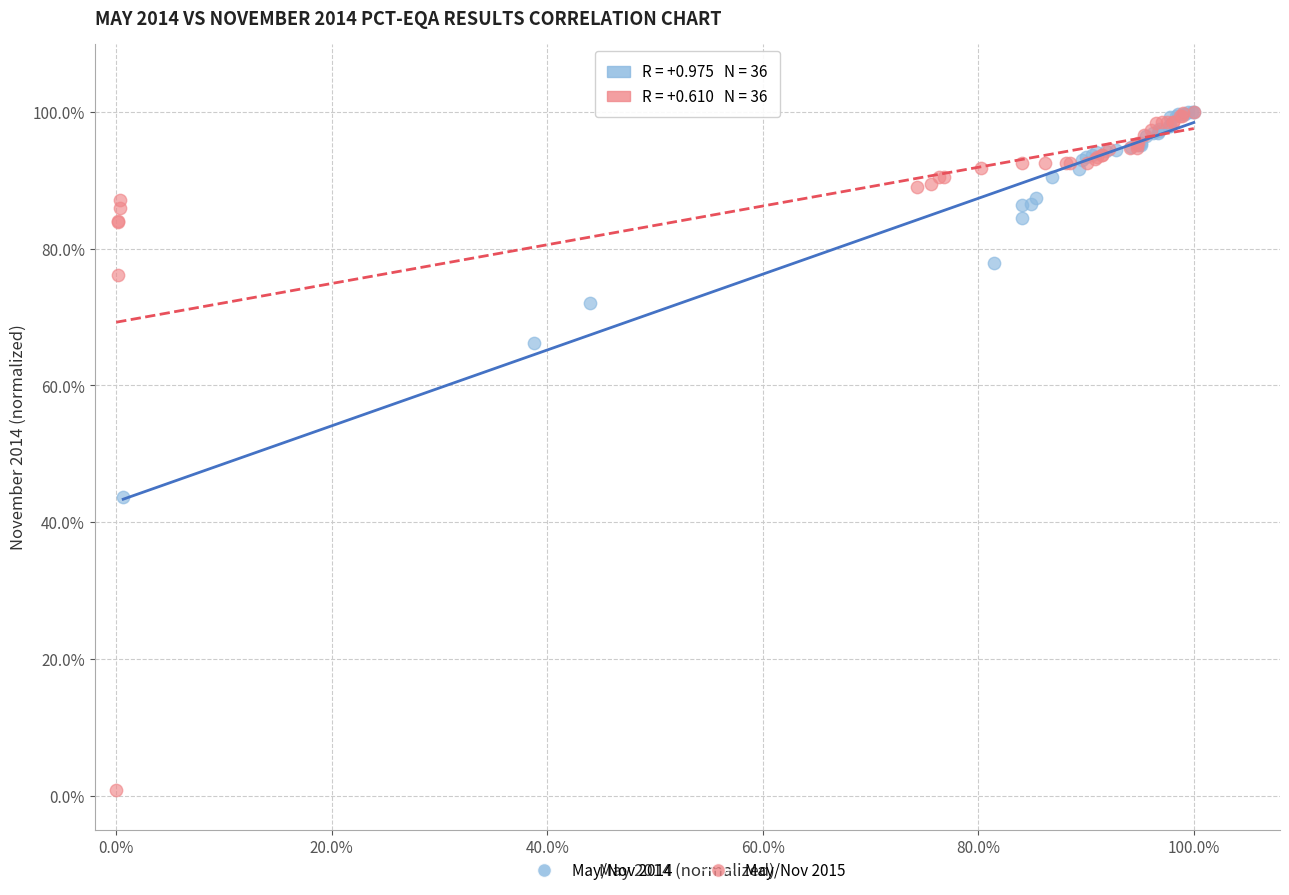

Which series contains the lowest Y value?

May/Nov 2015